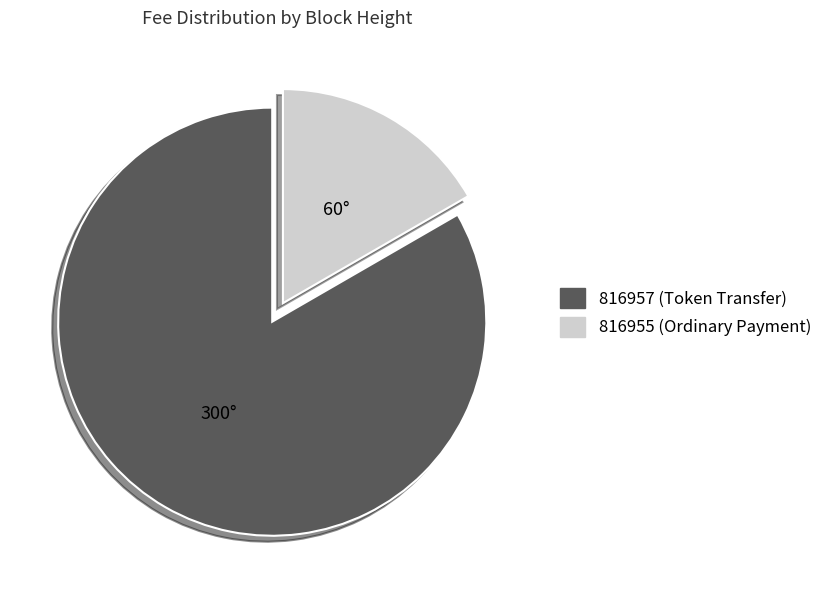

Which slice is the largest?

816957